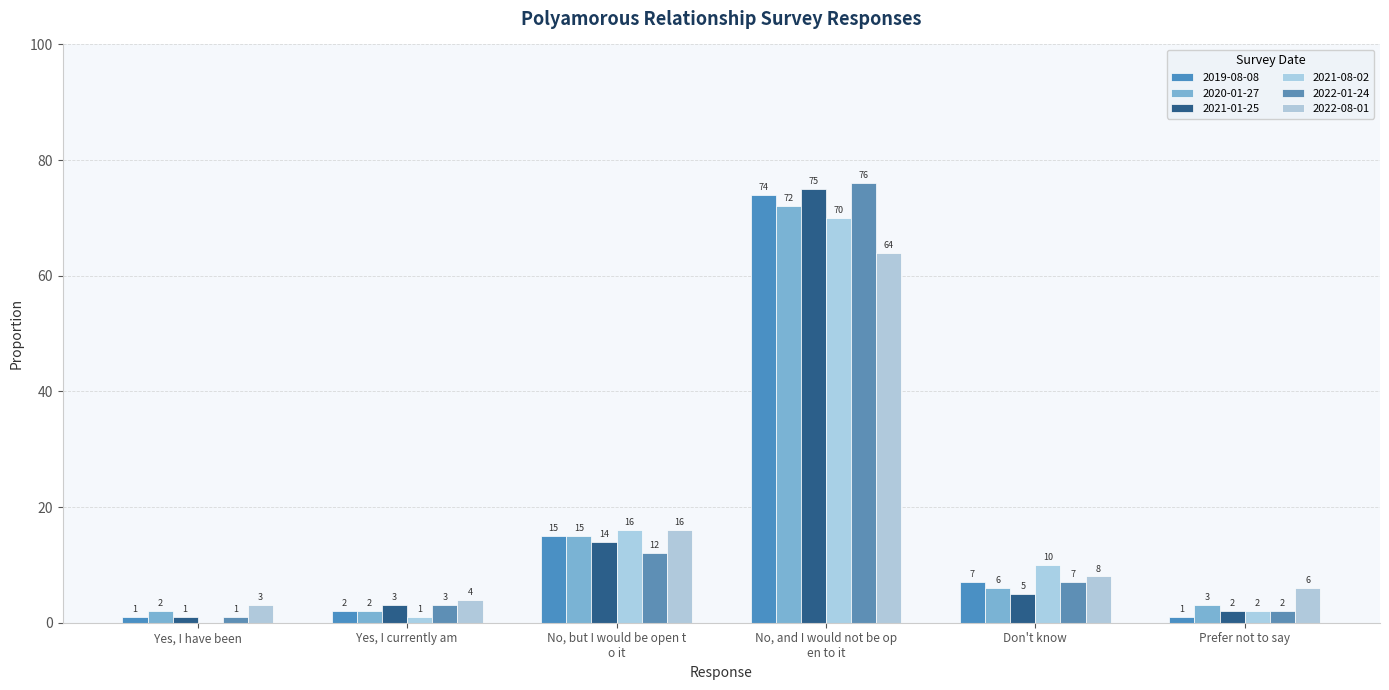

Reading left to right, extract all data points from this chart.

2019-08-08: 1.0	2.0	15.0	74.0	7.0	1.0
2020-01-27: 2.0	2.0	15.0	72.0	6.0	3.0
2021-01-25: 1.0	3.0	14.0	75.0	5.0	2.0
2021-08-02: 0.0	1.0	16.0	70.0	10.0	2.0
2022-01-24: 1.0	3.0	12.0	76.0	7.0	2.0
2022-08-01: 3.0	4.0	16.0	64.0	8.0	6.0